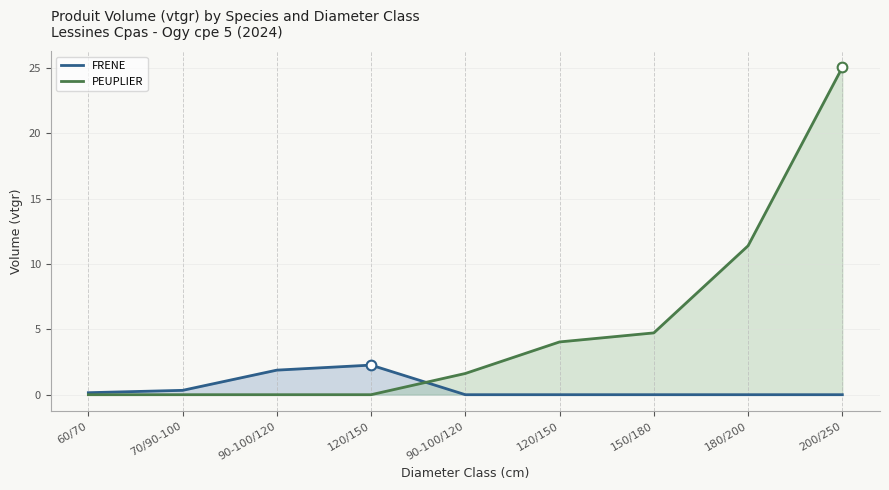

Which has a higher value, 180/200 or 70/90-100?

70/90-100